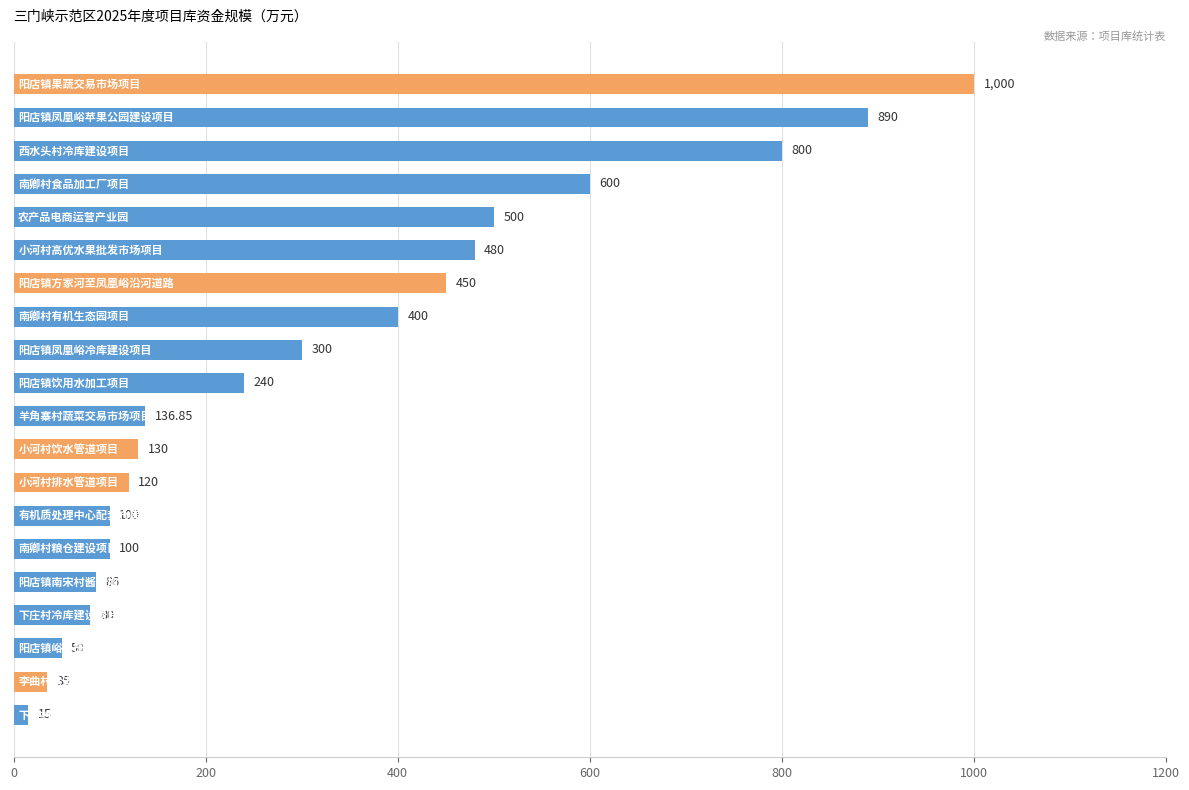

What is the smallest value displayed?

15.0